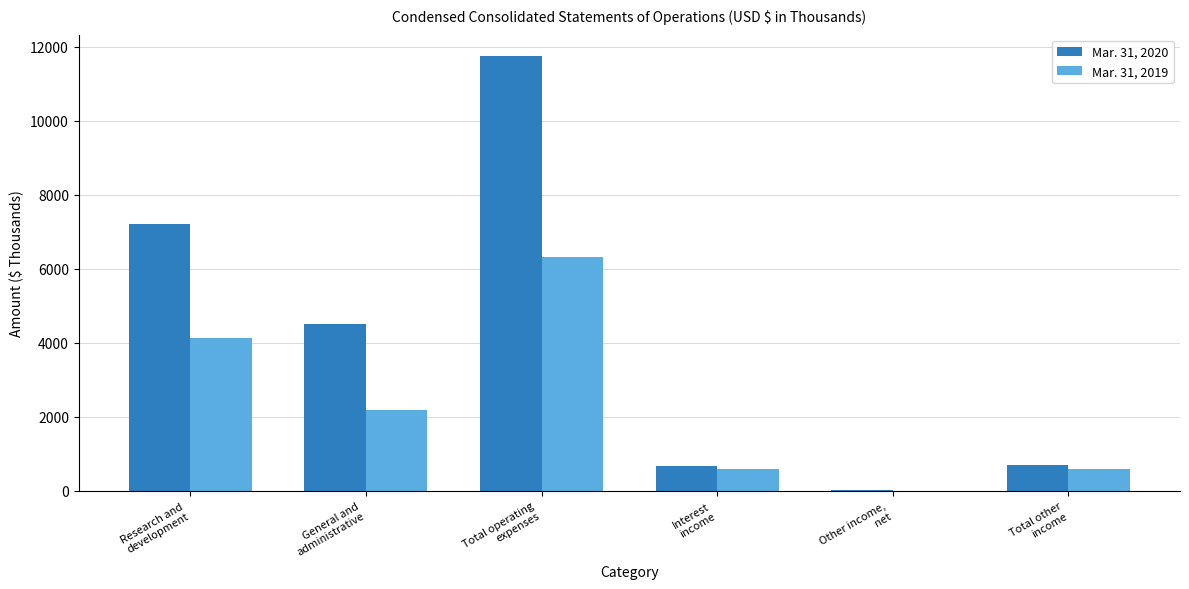

How many categories are shown in the chart?

6